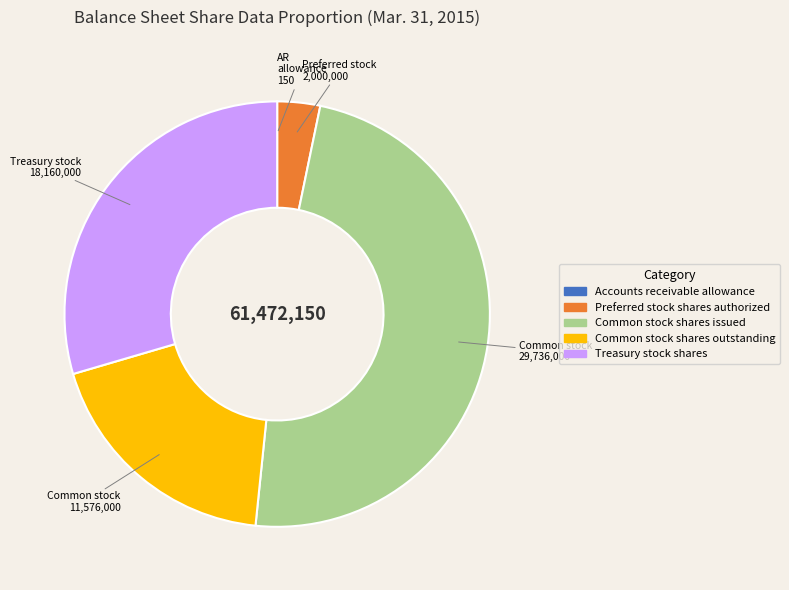

Approximately how many times larger is the value at Treasury stock shares compared to Common stock shares outstanding?

1.6